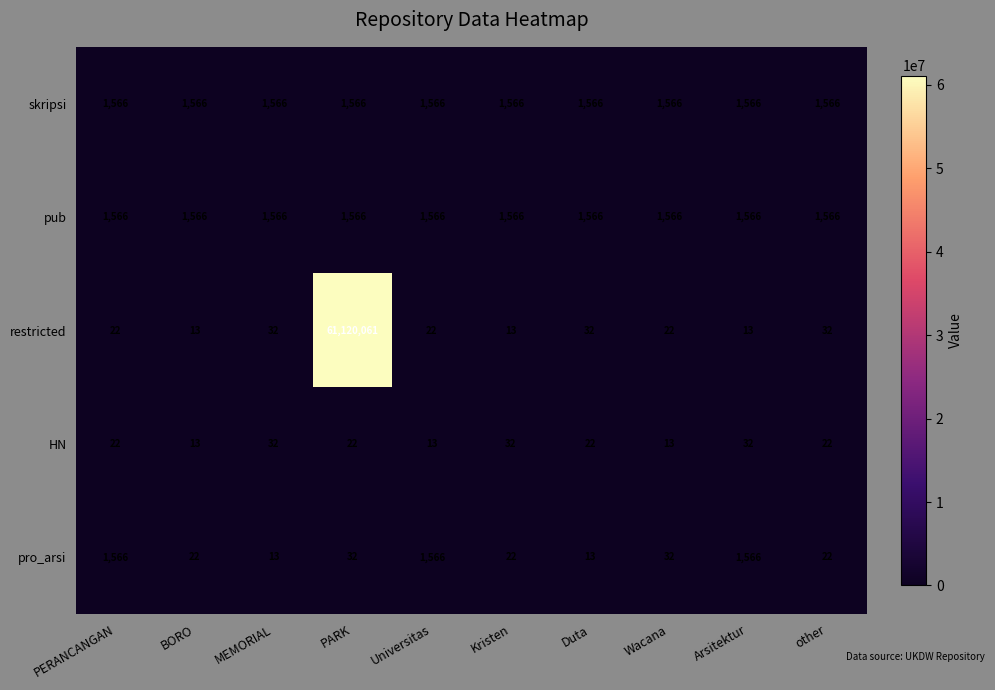

Is it true that HN equals 13 at Wacana?

True